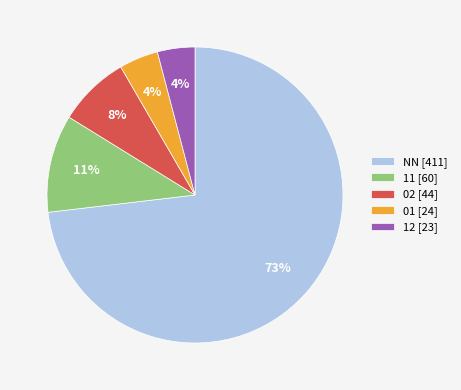

The 11 slice represents 1% of the pie. True or false?

False